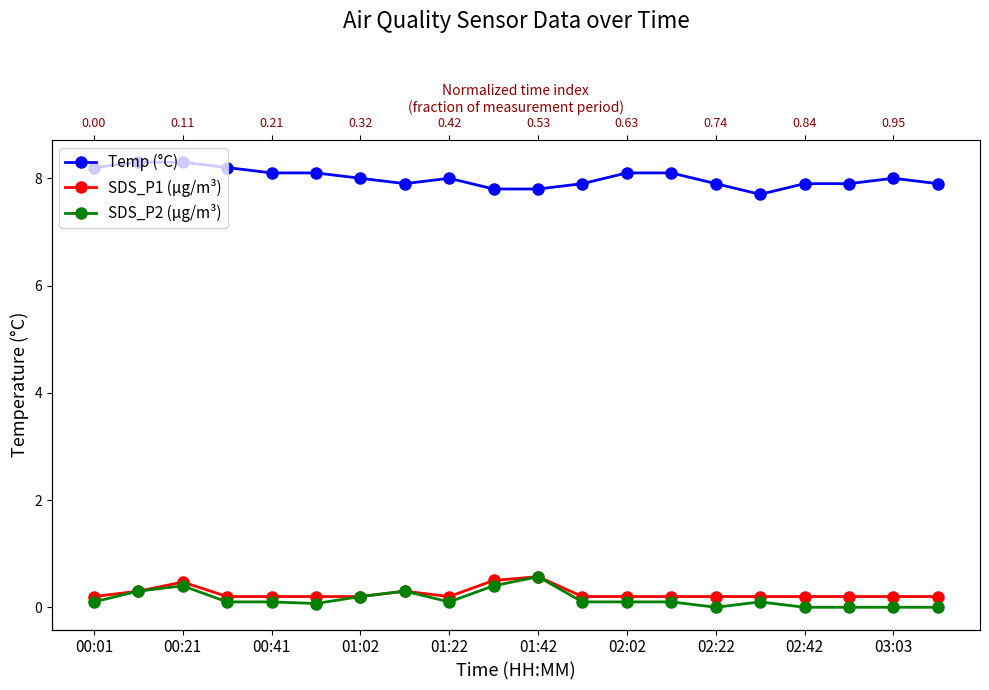

Reading left to right, transcribe all the data shown in this chart.

Temp (°C): 8.2	8.3	8.3	8.2	8.1	8.1	8.0	7.9	8.0	7.8	7.8	7.9	8.1	8.1	7.9	7.7	7.9	7.9	8.0	7.9
SDS_P1 (μg/m³): 0.2	0.3	0.5	0.2	0.2	0.2	0.2	0.3	0.2	0.5	0.6	0.2	0.2	0.2	0.2	0.2	0.2	0.2	0.2	0.2
SDS_P2 (μg/m³): 0.1	0.3	0.4	0.1	0.1	0.1	0.2	0.3	0.1	0.4	0.6	0.1	0.1	0.1	0.0	0.1	0.0	0.0	0.0	0.0